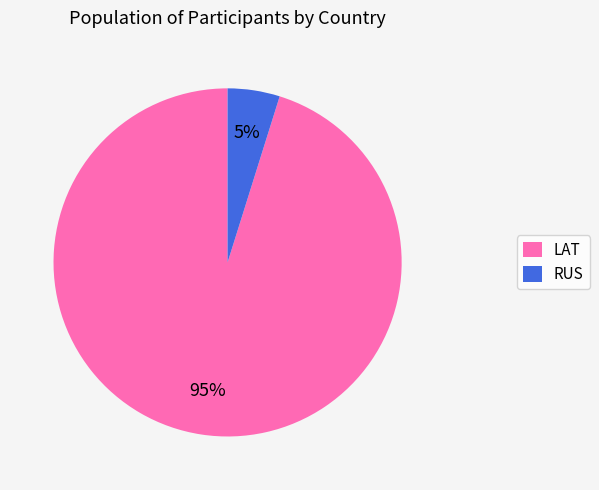

What is the largest slice in the pie chart?

LAT